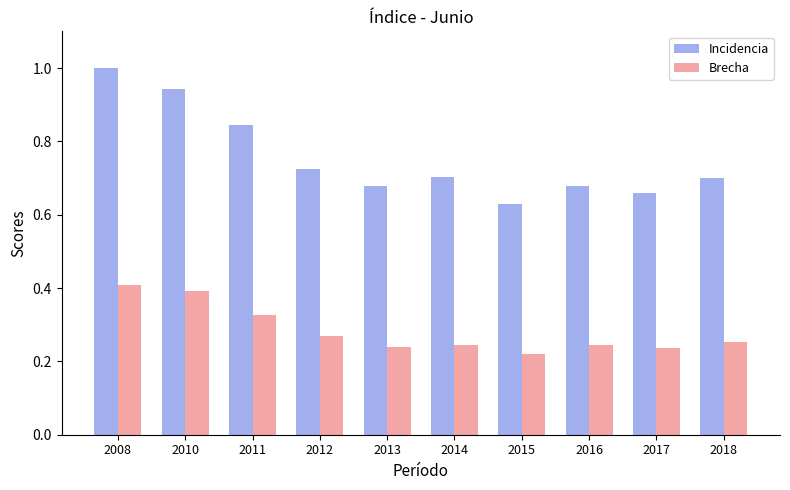

What is the total value across all series at 2018?

1.0